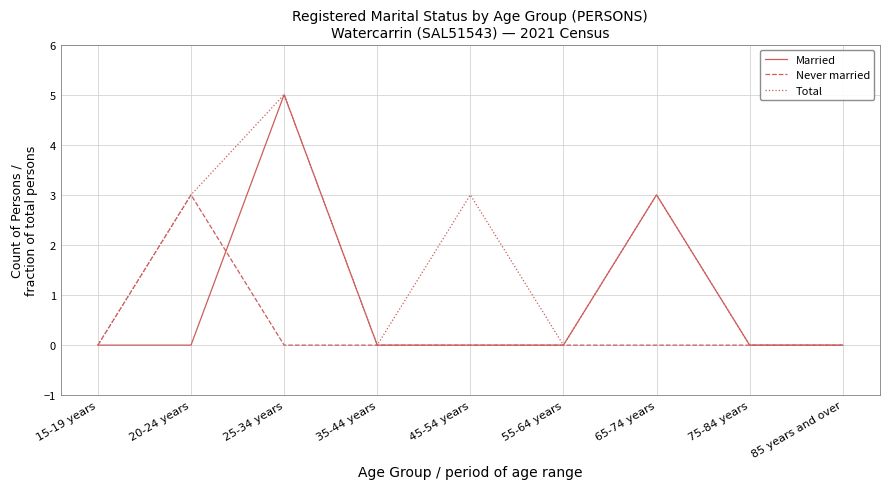

Is it true that Never married equals 0 at 55-64 years?

True